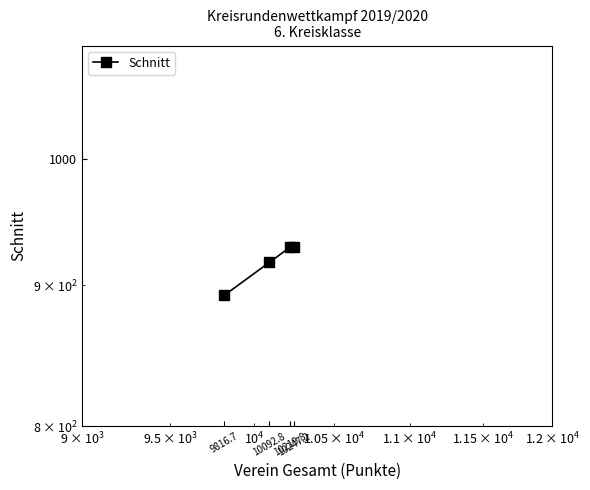

Is it true that the value at 10247.2 is 1283.1?

False